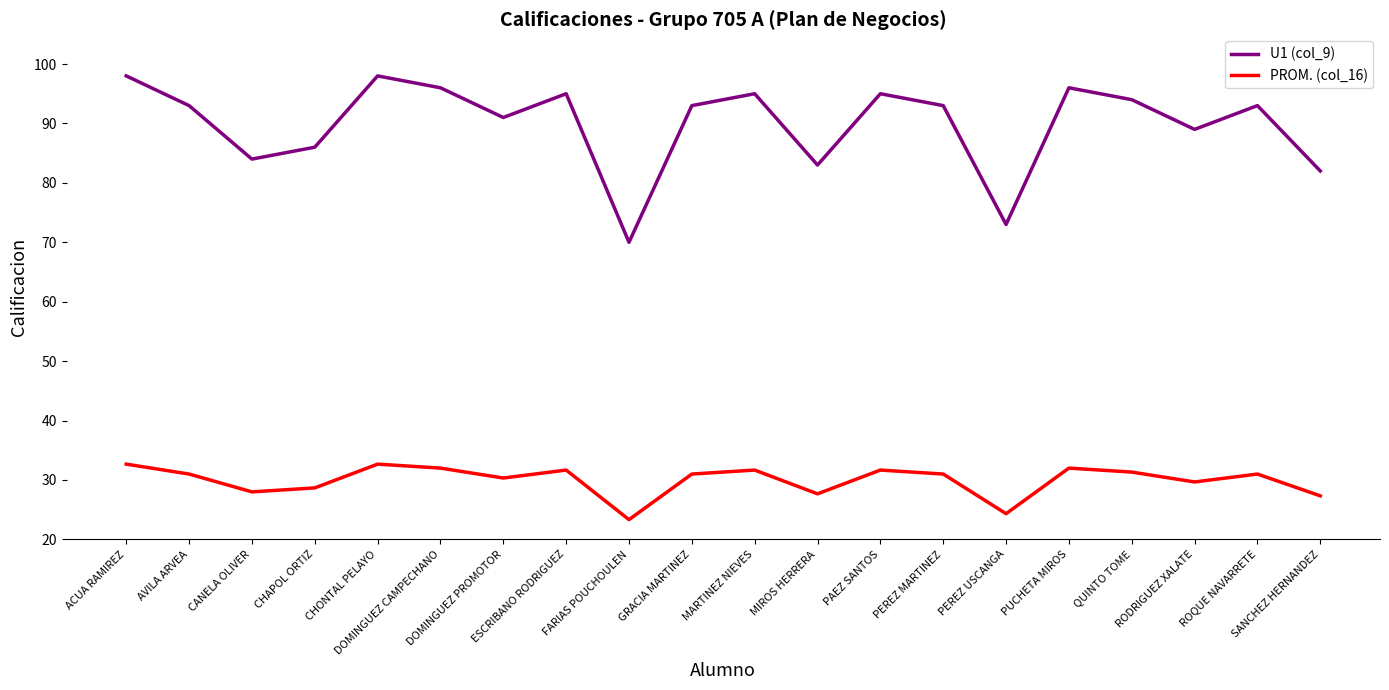

Where is the first local maximum for U1 (col_9)?

CHONTAL PELAYO